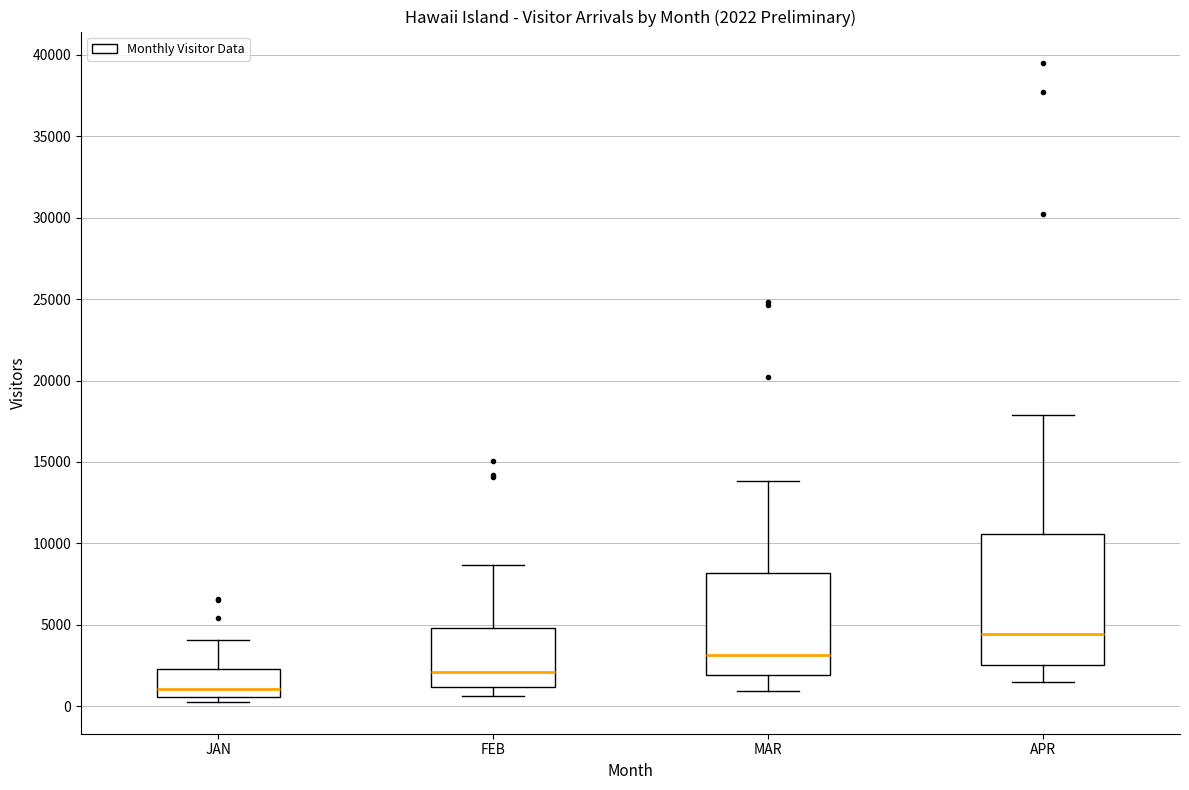

Which box has the lowest median line?

JAN